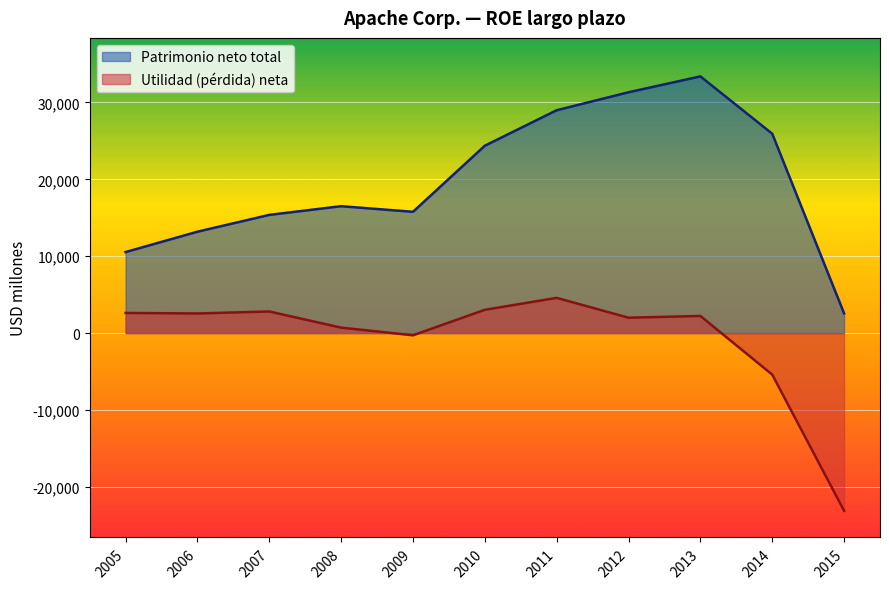

Is it true that Utilidad (pérdida) neta equals 299 at 2008?

False